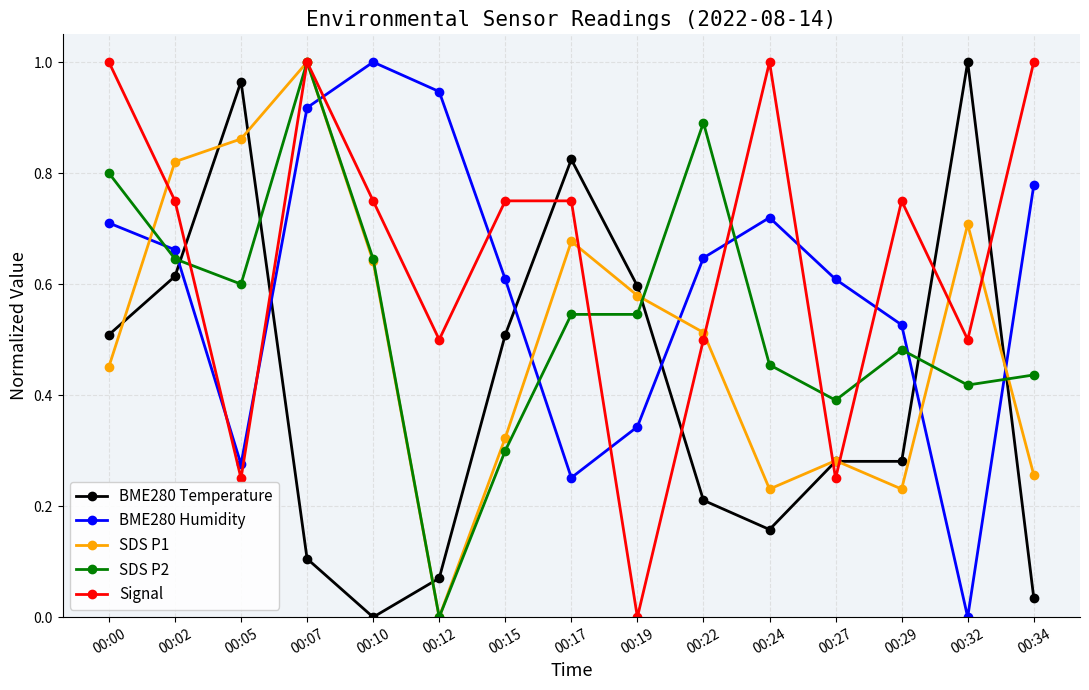

Which series has the largest total across all categories?

Signal